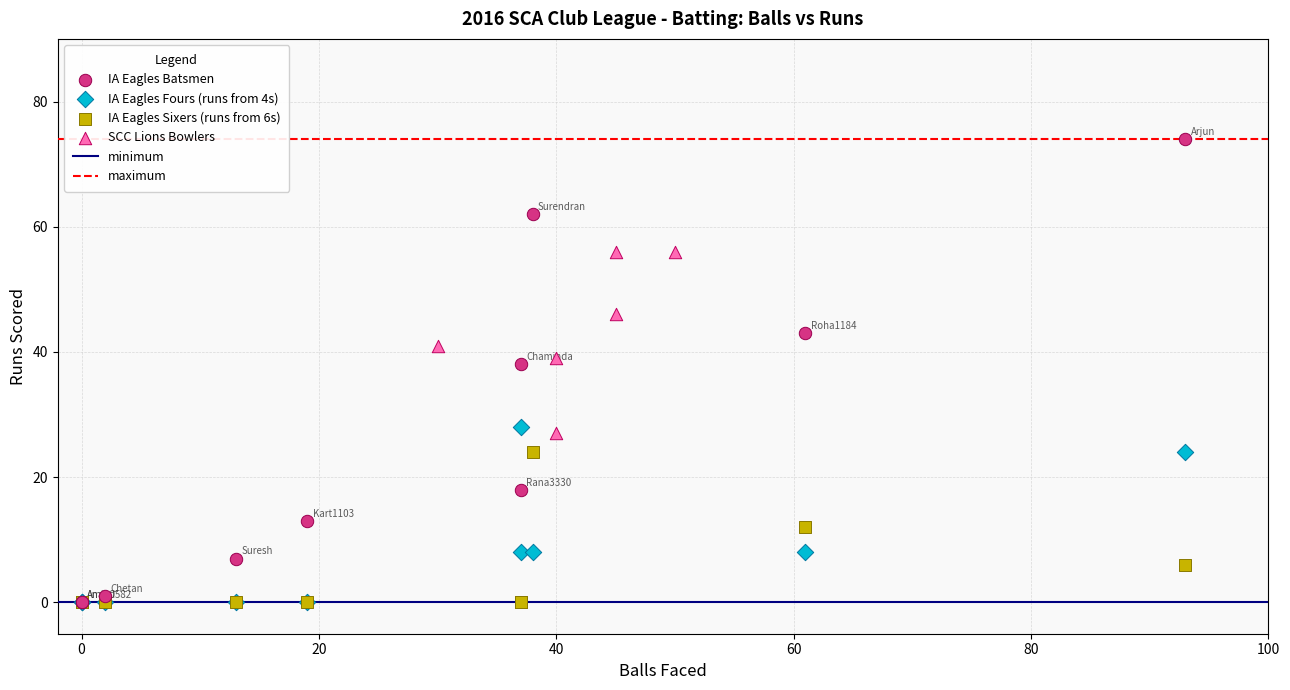

Which series contains the highest Y value?

IA Eagles Batsmen